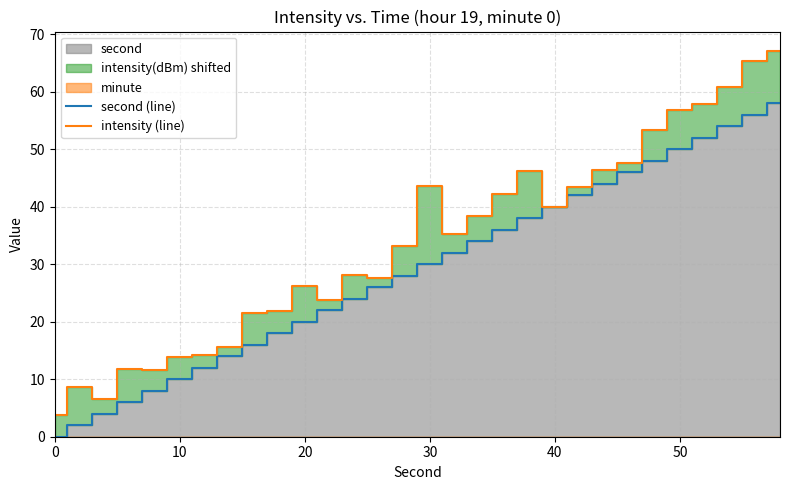

Which series has the largest range (max minus min)?

intensity (line)